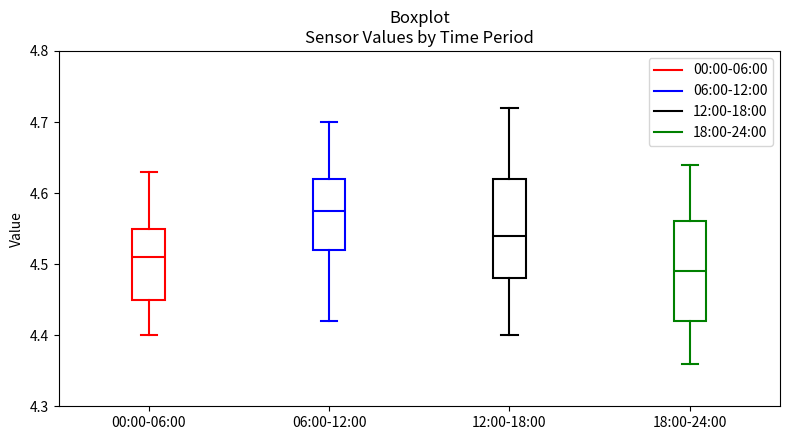

Where does the median line of the box for 18:00-24:00 sit on the y-axis? The values are not printed on the chart, so give them approximately, as read against the axis.

4.49